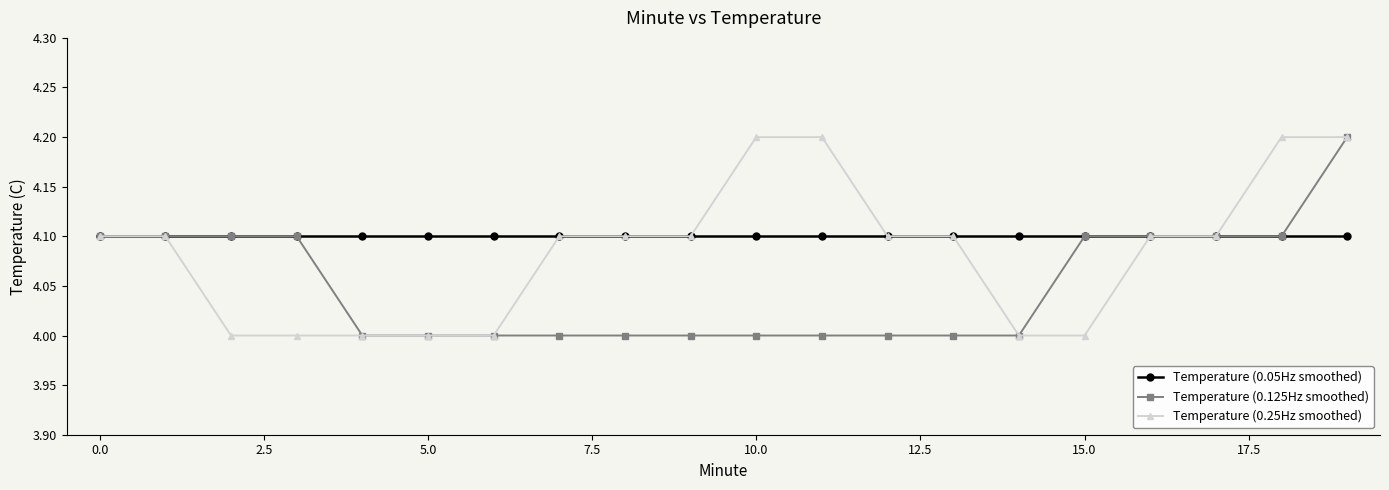

What is the value of the Temperature (0.125Hz smoothed) point at the 8th from the left?

4.0